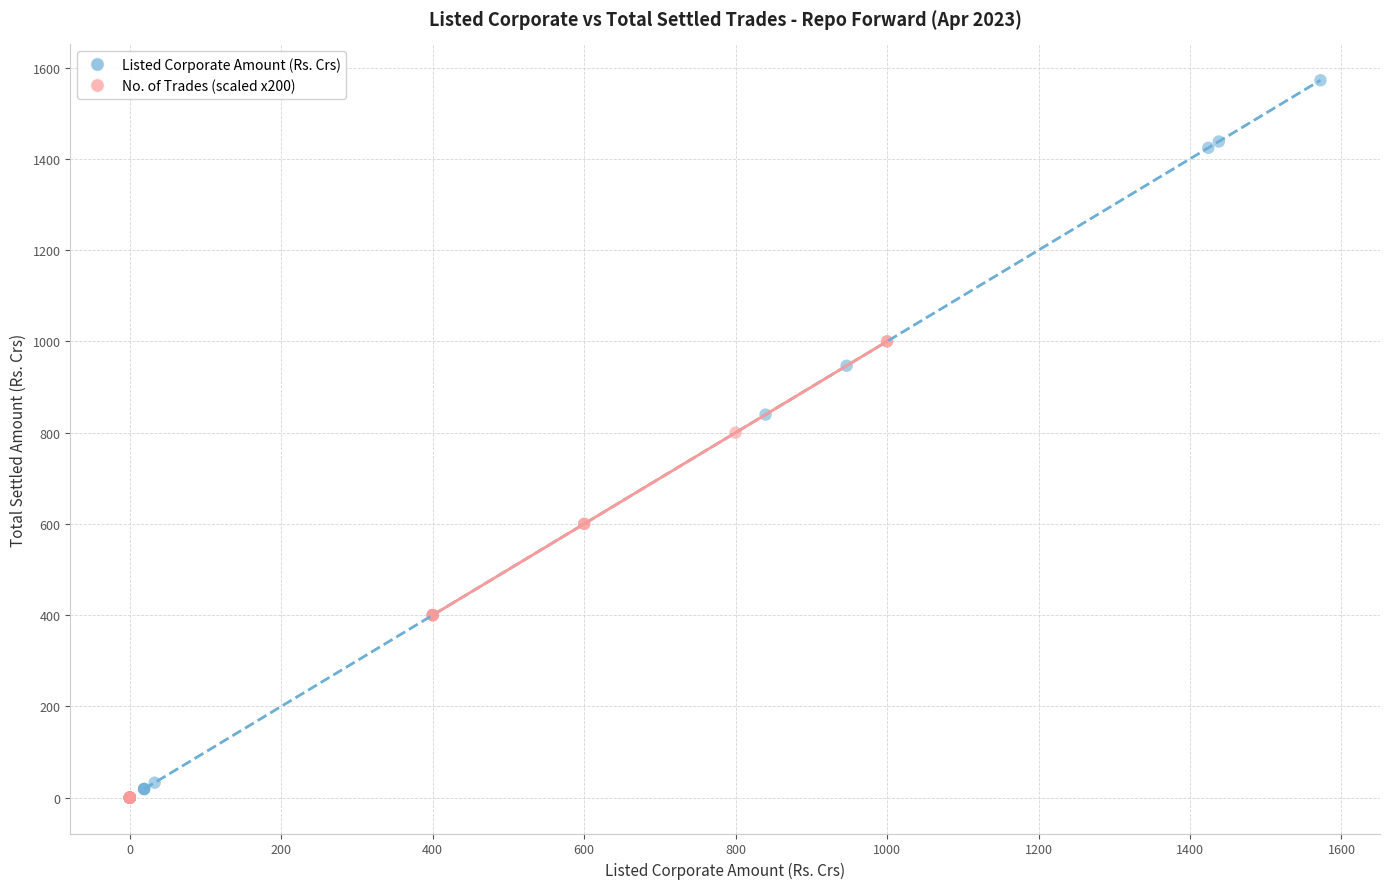

Which series has the largest Y range (max minus min)?

Listed Corporate Amount (Rs. Crs)